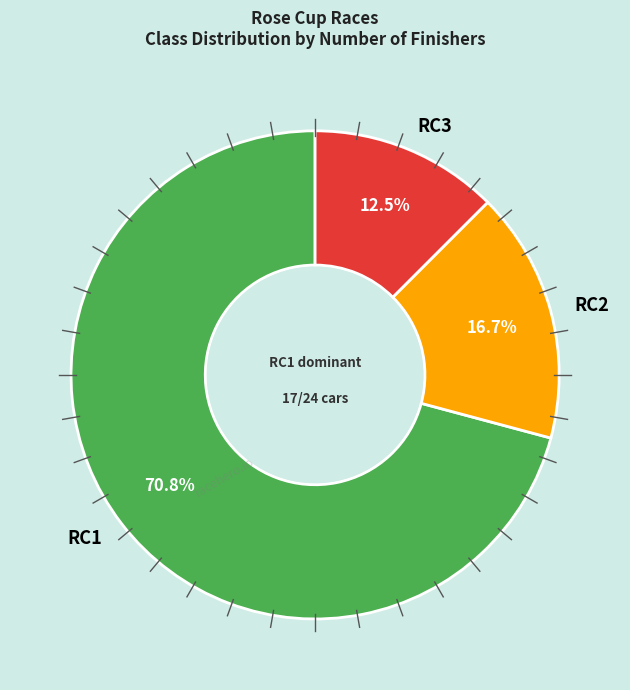

Count the number of slices in the pie.

3